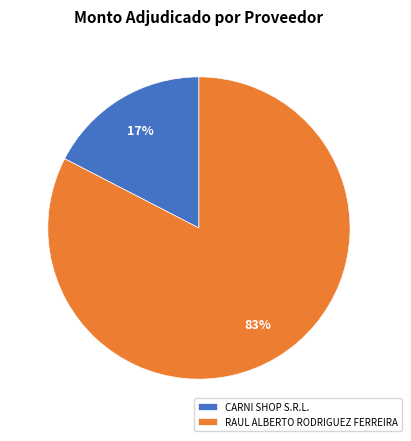

Do CARNI SHOP S.R.L. and RAUL ALBERTO RODRIGUEZ FERREIRA together represent more than half of the pie?

Yes